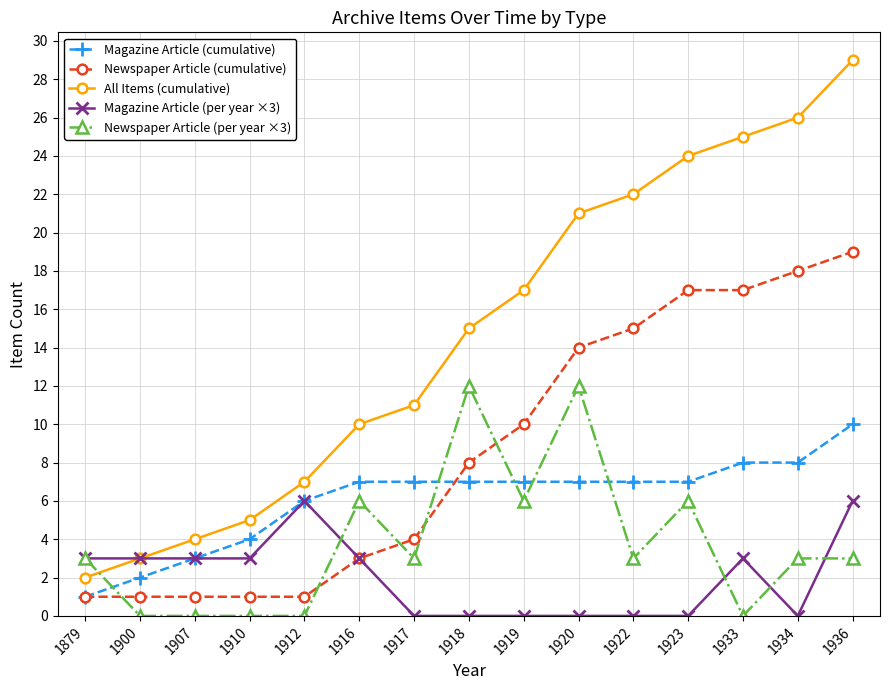

What are all the series names shown in the legend?

Magazine Article (cumulative), Newspaper Article (cumulative), All Items (cumulative), Magazine Article (per year ×3), Newspaper Article (per year ×3)